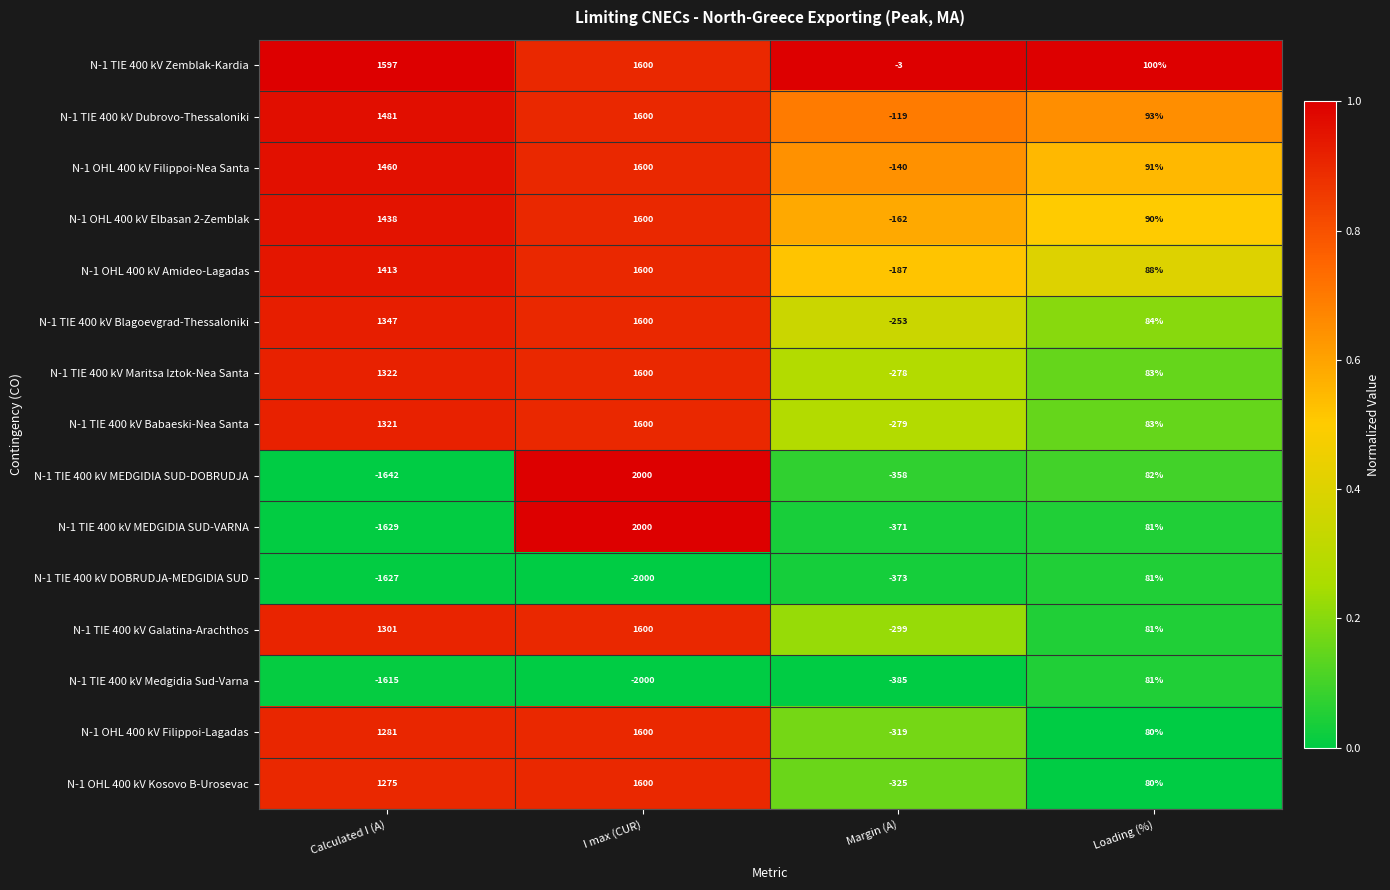

True or false: N-1 OHL 400 kV Filippoi-Lagadas has a value of 1600 at I max (CUR).

True